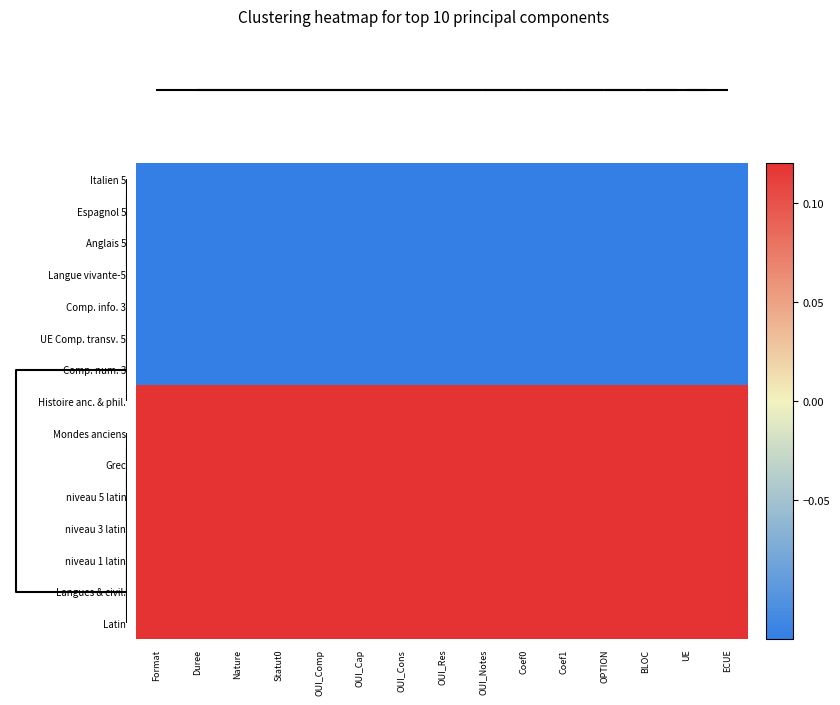

Reading left to right, list all the values displayed in this chart.

Italien 5: Format=-0.1	Duree=-0.1	Nature=-0.1	Statut0=-0.1	OUI_Comp=-0.1	OUI_Cap=-0.1	OUI_Cons=-0.1	OUI_Res=-0.1	OUI_Notes=-0.1	Coef0=-0.1	Coef1=-0.1	OPTION=-0.1	BLOC=-0.1	UE=-0.1	ECUE=-0.1
Espagnol 5: Format=-0.1	Duree=-0.1	Nature=-0.1	Statut0=-0.1	OUI_Comp=-0.1	OUI_Cap=-0.1	OUI_Cons=-0.1	OUI_Res=-0.1	OUI_Notes=-0.1	Coef0=-0.1	Coef1=-0.1	OPTION=-0.1	BLOC=-0.1	UE=-0.1	ECUE=-0.1
Anglais 5: Format=-0.1	Duree=-0.1	Nature=-0.1	Statut0=-0.1	OUI_Comp=-0.1	OUI_Cap=-0.1	OUI_Cons=-0.1	OUI_Res=-0.1	OUI_Notes=-0.1	Coef0=-0.1	Coef1=-0.1	OPTION=-0.1	BLOC=-0.1	UE=-0.1	ECUE=-0.1
Langue vivante-5: Format=-0.1	Duree=-0.1	Nature=-0.1	Statut0=-0.1	OUI_Comp=-0.1	OUI_Cap=-0.1	OUI_Cons=-0.1	OUI_Res=-0.1	OUI_Notes=-0.1	Coef0=-0.1	Coef1=-0.1	OPTION=-0.1	BLOC=-0.1	UE=-0.1	ECUE=-0.1
Comp. info. 3: Format=-0.1	Duree=-0.1	Nature=-0.1	Statut0=-0.1	OUI_Comp=-0.1	OUI_Cap=-0.1	OUI_Cons=-0.1	OUI_Res=-0.1	OUI_Notes=-0.1	Coef0=-0.1	Coef1=-0.1	OPTION=-0.1	BLOC=-0.1	UE=-0.1	ECUE=-0.1
UE Comp. transv. 5: Format=-0.1	Duree=-0.1	Nature=-0.1	Statut0=-0.1	OUI_Comp=-0.1	OUI_Cap=-0.1	OUI_Cons=-0.1	OUI_Res=-0.1	OUI_Notes=-0.1	Coef0=-0.1	Coef1=-0.1	OPTION=-0.1	BLOC=-0.1	UE=-0.1	ECUE=-0.1
Comp. num. 3: Format=-0.1	Duree=-0.1	Nature=-0.1	Statut0=-0.1	OUI_Comp=-0.1	OUI_Cap=-0.1	OUI_Cons=-0.1	OUI_Res=-0.1	OUI_Notes=-0.1	Coef0=-0.1	Coef1=-0.1	OPTION=-0.1	BLOC=-0.1	UE=-0.1	ECUE=-0.1
Histoire anc. & phil.: Format=0.1	Duree=0.1	Nature=0.1	Statut0=0.1	OUI_Comp=0.1	OUI_Cap=0.1	OUI_Cons=0.1	OUI_Res=0.1	OUI_Notes=0.1	Coef0=0.1	Coef1=0.1	OPTION=0.1	BLOC=0.1	UE=0.1	ECUE=0.1
Mondes anciens: Format=0.1	Duree=0.1	Nature=0.1	Statut0=0.1	OUI_Comp=0.1	OUI_Cap=0.1	OUI_Cons=0.1	OUI_Res=0.1	OUI_Notes=0.1	Coef0=0.1	Coef1=0.1	OPTION=0.1	BLOC=0.1	UE=0.1	ECUE=0.1
Grec: Format=0.1	Duree=0.1	Nature=0.1	Statut0=0.1	OUI_Comp=0.1	OUI_Cap=0.1	OUI_Cons=0.1	OUI_Res=0.1	OUI_Notes=0.1	Coef0=0.1	Coef1=0.1	OPTION=0.1	BLOC=0.1	UE=0.1	ECUE=0.1
niveau 5 latin: Format=0.1	Duree=0.1	Nature=0.1	Statut0=0.1	OUI_Comp=0.1	OUI_Cap=0.1	OUI_Cons=0.1	OUI_Res=0.1	OUI_Notes=0.1	Coef0=0.1	Coef1=0.1	OPTION=0.1	BLOC=0.1	UE=0.1	ECUE=0.1
niveau 3 latin: Format=0.1	Duree=0.1	Nature=0.1	Statut0=0.1	OUI_Comp=0.1	OUI_Cap=0.1	OUI_Cons=0.1	OUI_Res=0.1	OUI_Notes=0.1	Coef0=0.1	Coef1=0.1	OPTION=0.1	BLOC=0.1	UE=0.1	ECUE=0.1
niveau 1 latin: Format=0.1	Duree=0.1	Nature=0.1	Statut0=0.1	OUI_Comp=0.1	OUI_Cap=0.1	OUI_Cons=0.1	OUI_Res=0.1	OUI_Notes=0.1	Coef0=0.1	Coef1=0.1	OPTION=0.1	BLOC=0.1	UE=0.1	ECUE=0.1
Langues & civil.: Format=0.1	Duree=0.1	Nature=0.1	Statut0=0.1	OUI_Comp=0.1	OUI_Cap=0.1	OUI_Cons=0.1	OUI_Res=0.1	OUI_Notes=0.1	Coef0=0.1	Coef1=0.1	OPTION=0.1	BLOC=0.1	UE=0.1	ECUE=0.1
Latin: Format=0.1	Duree=0.1	Nature=0.1	Statut0=0.1	OUI_Comp=0.1	OUI_Cap=0.1	OUI_Cons=0.1	OUI_Res=0.1	OUI_Notes=0.1	Coef0=0.1	Coef1=0.1	OPTION=0.1	BLOC=0.1	UE=0.1	ECUE=0.1